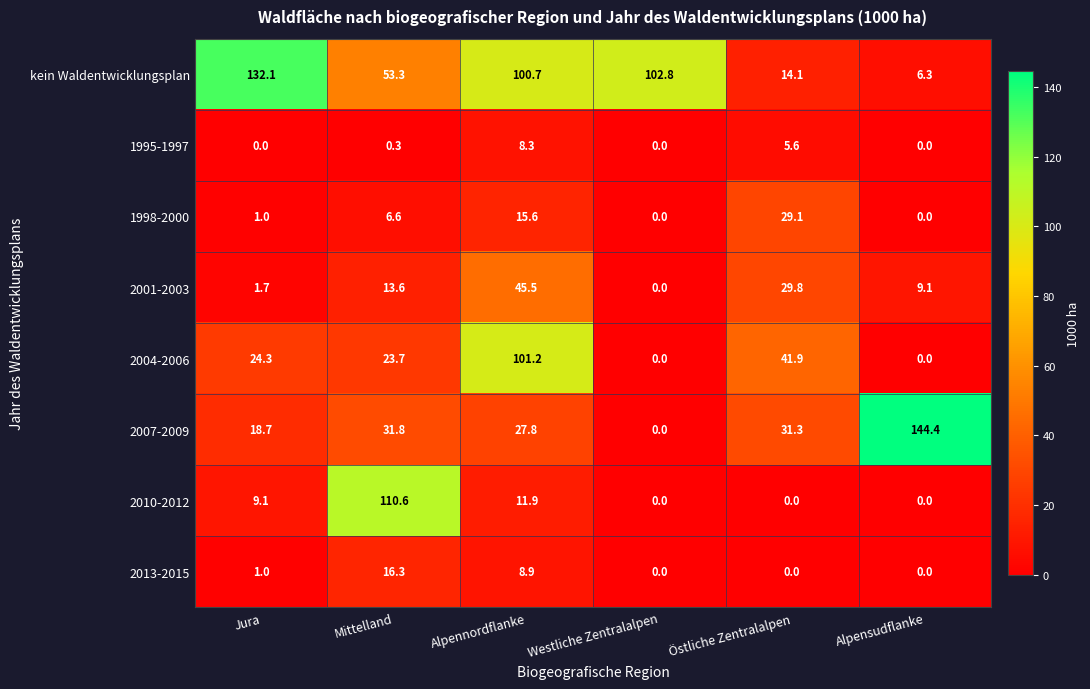

The value of kein Waldentwicklungsplan at Alpensudflanke is 11.2. True or false?

False